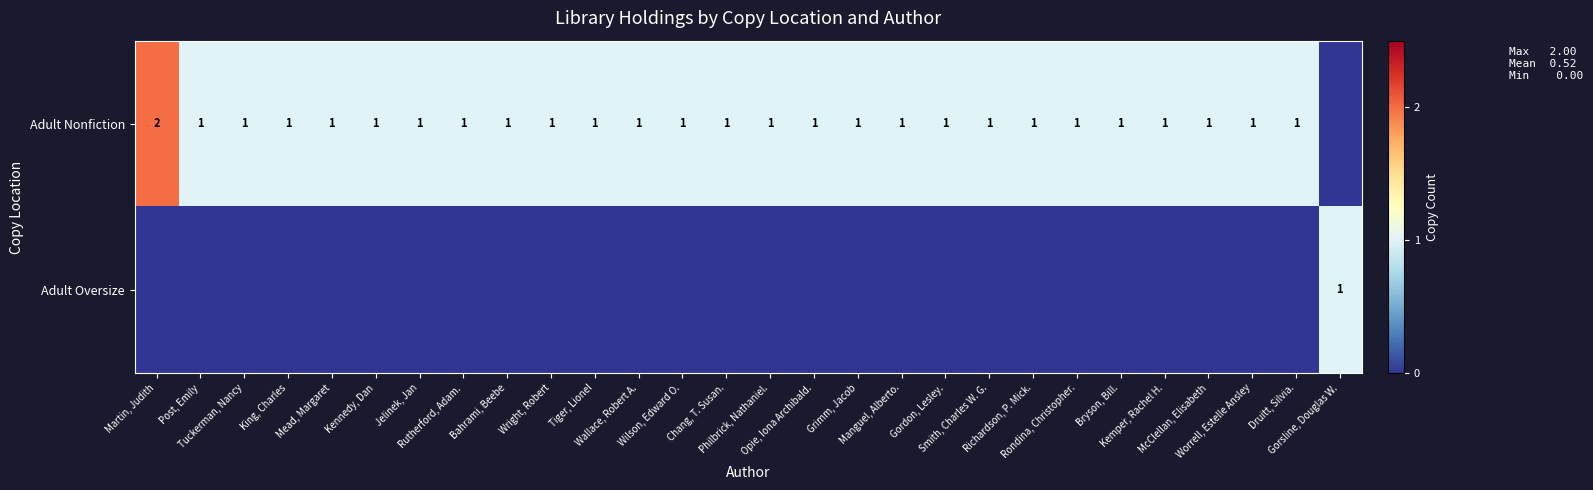

Is it true that Adult Oversize equals 1 at Grimm, Jacob?

False